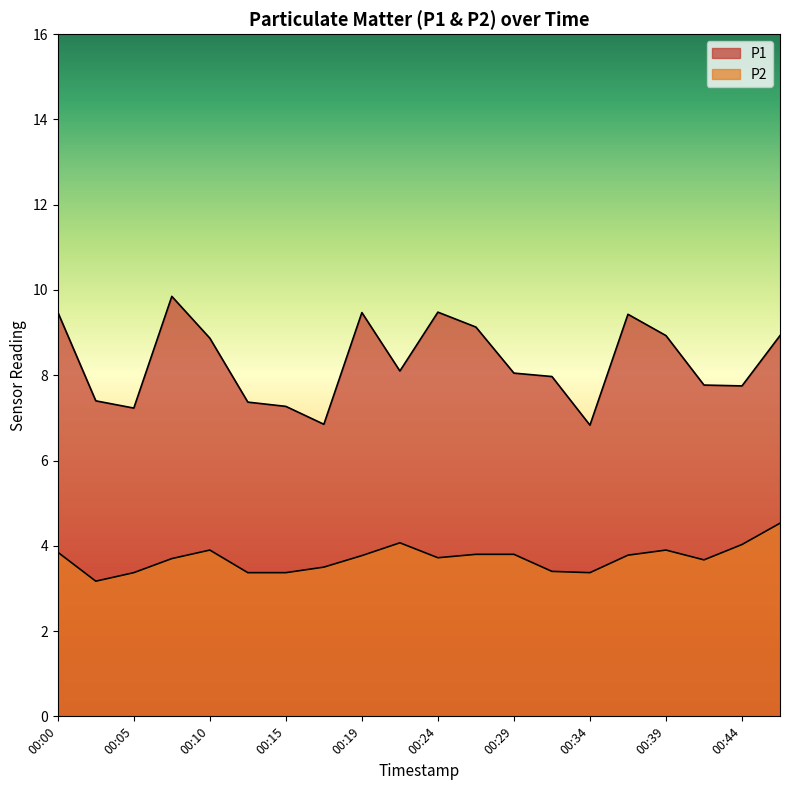

Reading left to right, list all the values displayed in this chart.

P1: 9.5	7.4	7.2	9.8	8.9	7.4	7.3	6.8	9.5	8.1	9.5	9.1	8.1	8.0	6.8	9.4	8.9	7.8	7.8	8.9
P2: 3.9	3.2	3.4	3.7	3.9	3.4	3.4	3.5	3.8	4.1	3.7	3.8	3.8	3.4	3.4	3.8	3.9	3.7	4.0	4.5